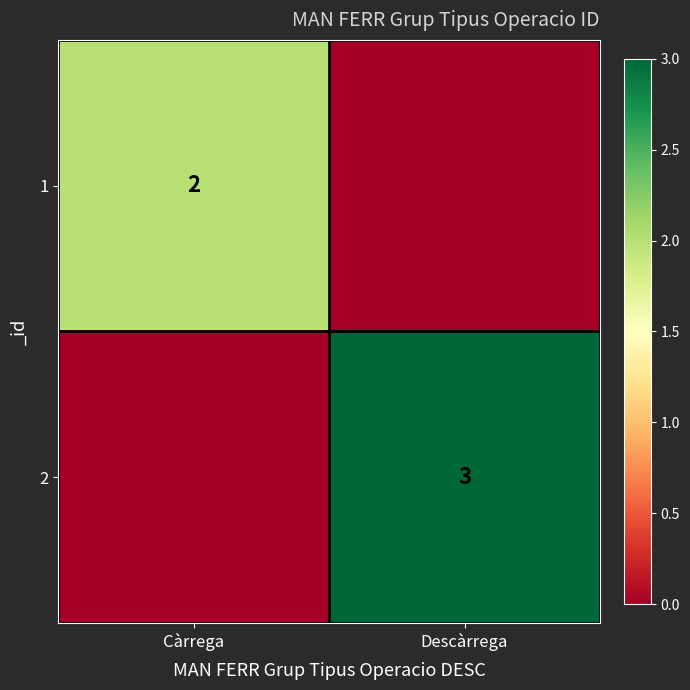

Is it true that 1 equals 2 at Càrrega?

True